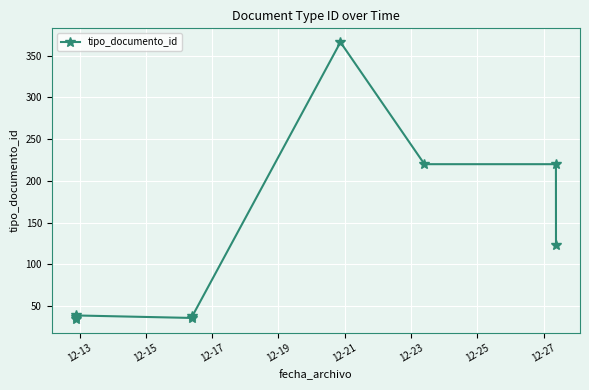

How many values exceed 39?

4